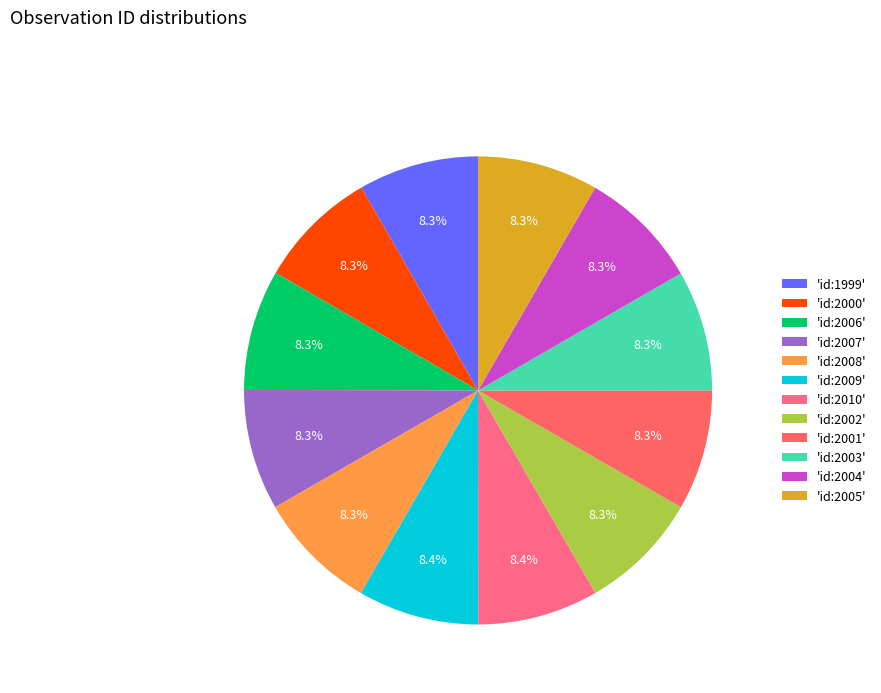

To the nearest percent, what is the average slice percentage?

8%